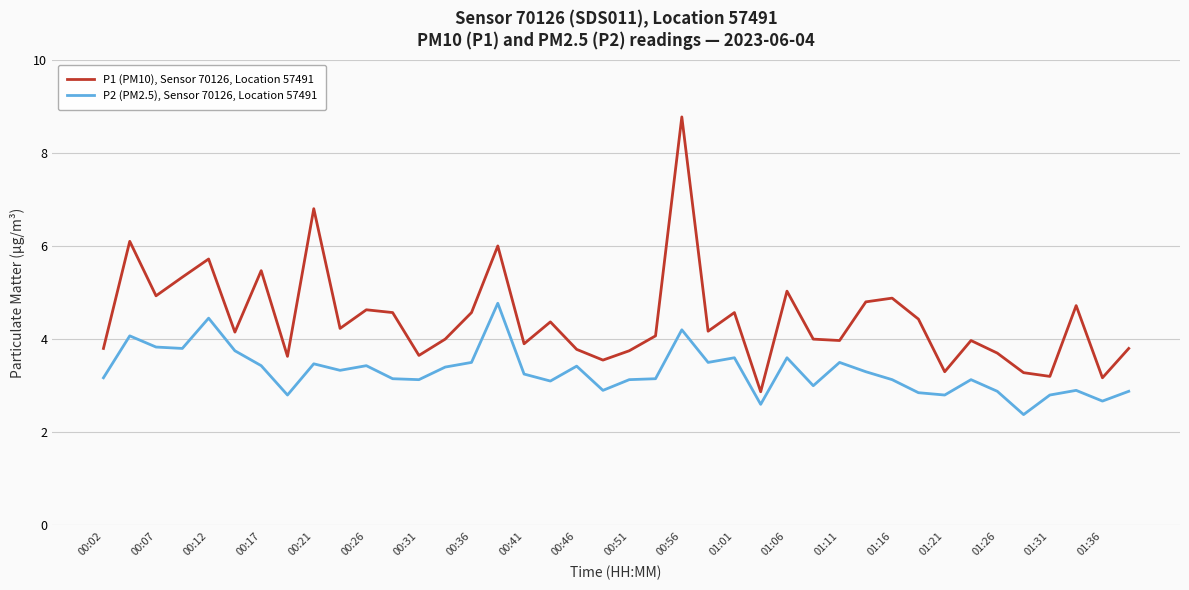

Count the number of data series in this chart.

2